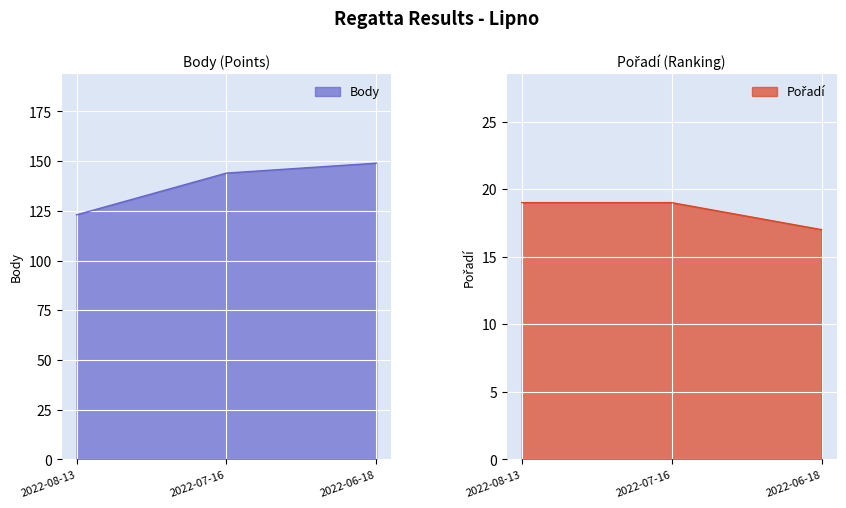

How many data points in Body are less than 144?

1